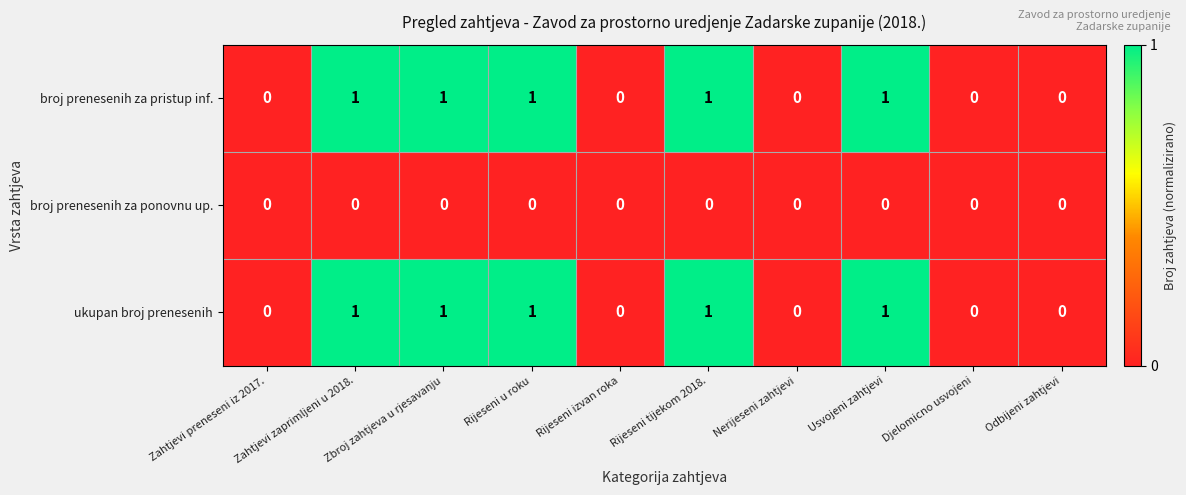

How many ukupan broj prenesenih values are between 0 and 1?

10